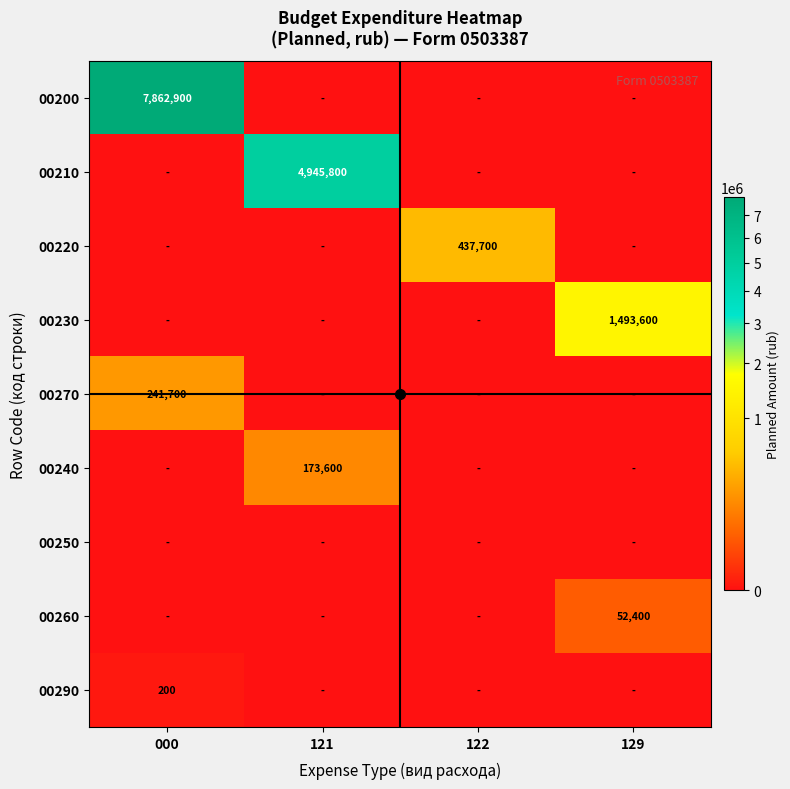

How many data points does each series have?

4